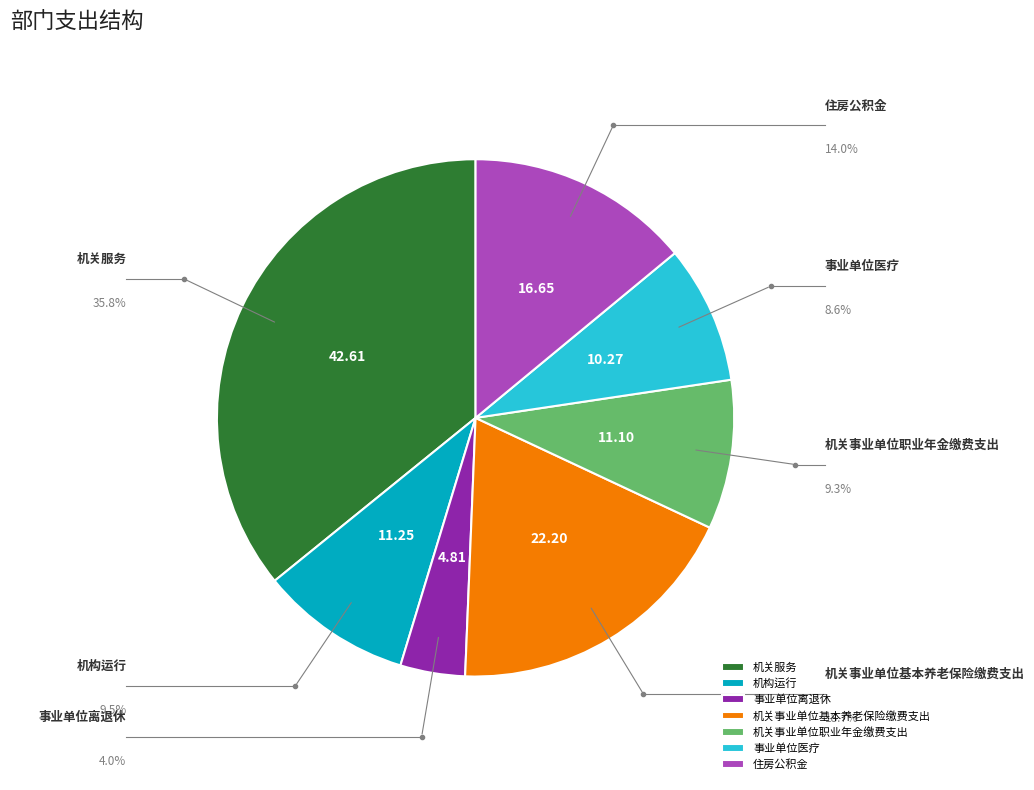

Does any single category account for the majority?

No